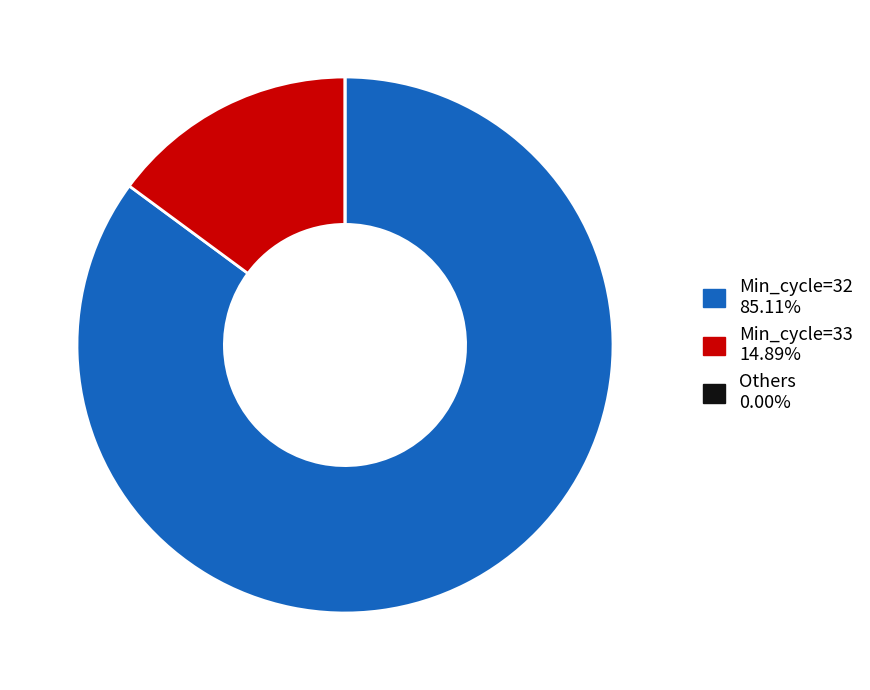

Is there any slice that represents more than half of the pie?

Yes